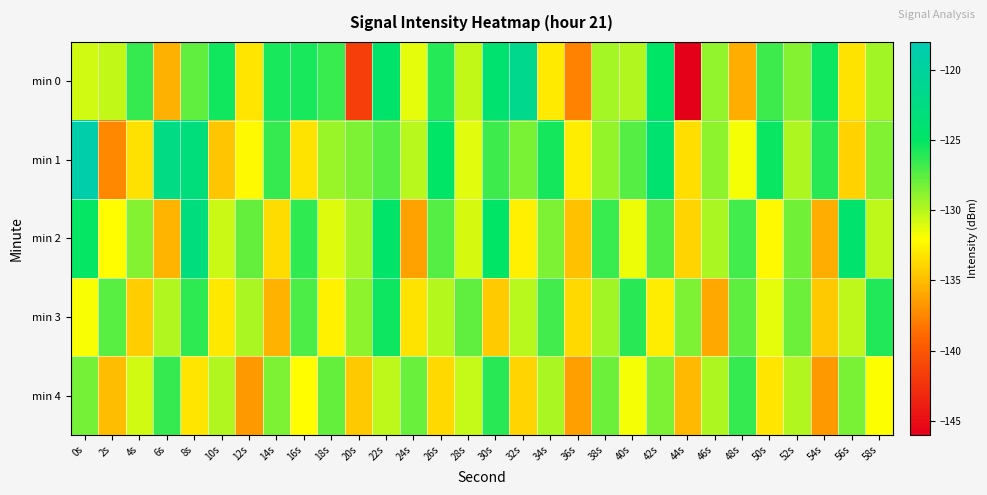

Reading right to left, extract all data points from this chart.

min 0: 58s=-129.5	56s=-133.2	54s=-125.4	52s=-128.7	50s=-126.7	48s=-135.7	46s=-129.0	44s=-146.1	42s=-125.1	40s=-129.9	38s=-129.6	36s=-137.6	34s=-132.9	32s=-121.4	30s=-124.1	28s=-130.3	26s=-126.1	24s=-131.3	22s=-124.5	20s=-141.6	18s=-126.6	16s=-125.7	14s=-125.7	12s=-133.1	10s=-125.5	8s=-127.7	6s=-135.6	4s=-126.5	2s=-130.3	0s=-130.7
min 1: 58s=-128.6	56s=-134.0	54s=-126.1	52s=-129.8	50s=-125.3	48s=-131.7	46s=-128.9	44s=-133.5	42s=-124.2	40s=-127.4	38s=-129.1	36s=-132.8	34s=-125.6	32s=-128.3	30s=-126.7	28s=-131.2	26s=-124.9	24s=-130.1	22s=-127.3	20s=-128.5	18s=-129.2	16s=-133.3	14s=-126.5	12s=-132.3	10s=-134.6	8s=-123.0	6s=-122.2	4s=-133.3	2s=-137.5	0s=-118.8
min 2: 58s=-130.2	56s=-124.4	54s=-135.7	52s=-128.1	50s=-132.3	48s=-126.8	46s=-129.6	44s=-133.9	42s=-127.2	40s=-131.5	38s=-126.6	36s=-134.8	34s=-128.4	32s=-132.7	30s=-125.1	28s=-130.9	26s=-127.3	24s=-136.2	22s=-124.7	20s=-129.5	18s=-131.1	16s=-126.4	14s=-133.6	12s=-127.8	10s=-130.5	8s=-122.9	6s=-135.3	4s=-128.7	2s=-132.1	0s=-125.2
min 3: 58s=-125.9	56s=-130.2	54s=-134.5	52s=-128.0	50s=-131.3	48s=-127.6	46s=-135.9	44s=-128.5	42s=-132.8	40s=-126.1	38s=-129.4	36s=-133.7	34s=-126.8	32s=-130.1	30s=-134.4	28s=-127.7	26s=-130.0	24s=-133.3	22s=-125.4	20s=-128.9	18s=-132.6	16s=-127.1	14s=-135.5	12s=-129.7	10s=-133.0	8s=-126.3	6s=-129.9	4s=-134.2	2s=-127.5	0s=-131.8
min 4: 58s=-132.0	56s=-128.3	54s=-136.6	52s=-129.9	50s=-133.2	48s=-126.5	46s=-129.8	44s=-135.1	42s=-128.4	40s=-131.7	38s=-128.0	36s=-136.3	34s=-129.6	32s=-133.9	30s=-126.2	28s=-130.4	26s=-133.7	24s=-127.9	22s=-130.2	20s=-134.5	18s=-127.8	16s=-132.1	14s=-128.4	12s=-136.7	10s=-129.9	8s=-133.2	6s=-126.5	4s=-130.7	2s=-135.0	0s=-128.2